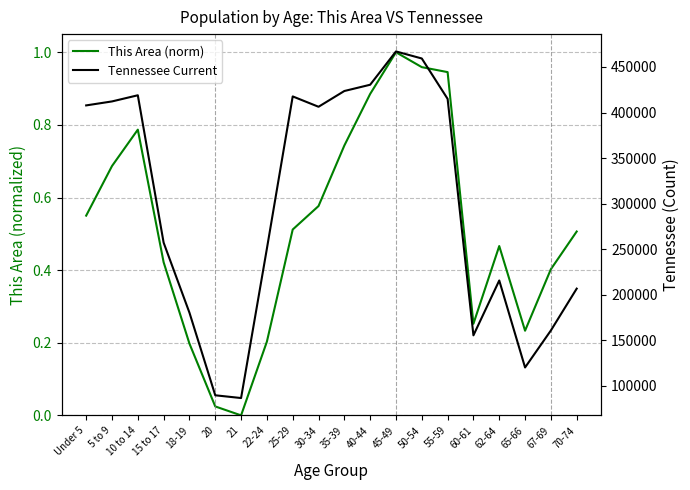

Where is the first local minimum for This Area (norm)?

21